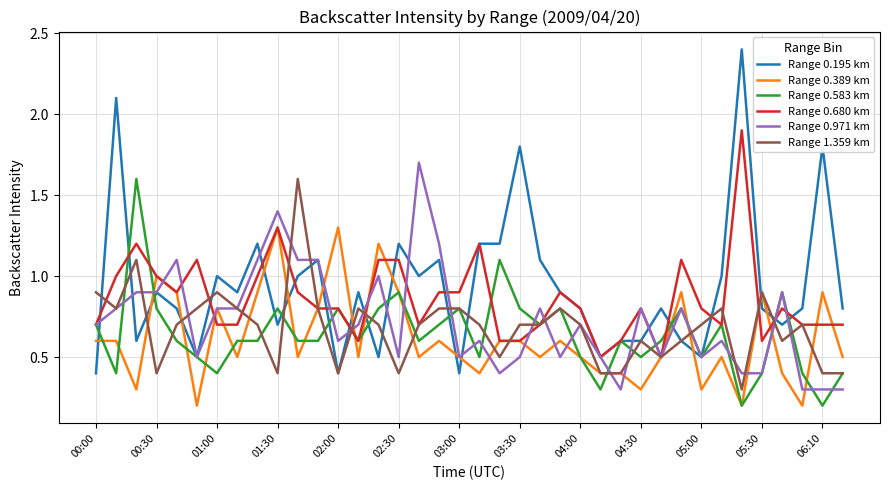

After their last crossing, which series has the higher values: Range 1.359 km or Range 0.971 km?

Range 1.359 km